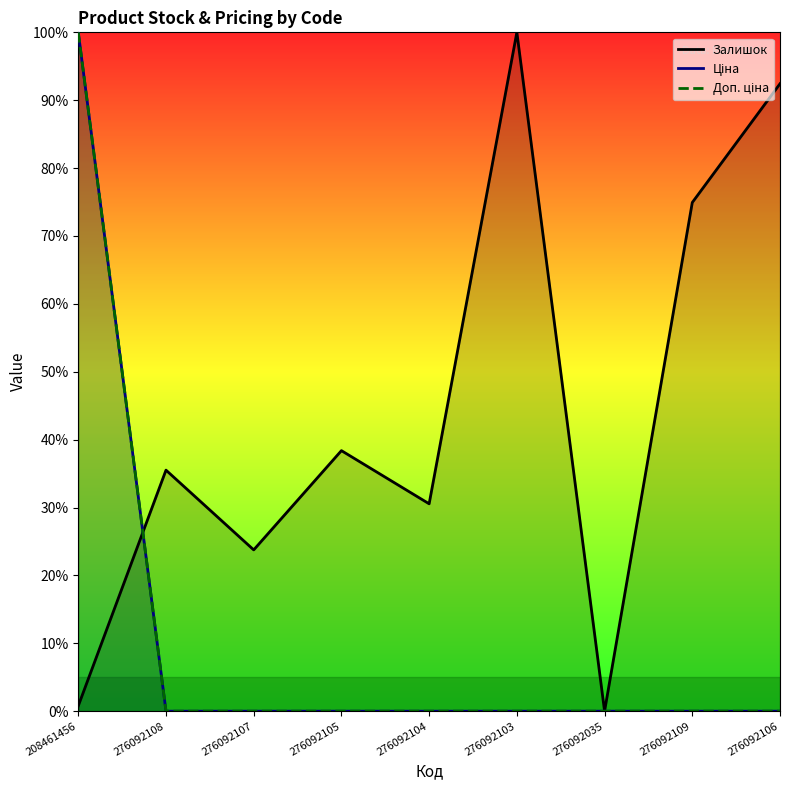

Reading left to right, transcribe all the data shown in this chart.

Залишок: 0.8	35.5	23.8	38.4	30.5	100.0	0.0	74.9	92.4
Ціна: 100.0	0.0	0.0	0.0	0.0	0.0	0.0	0.0	0.0
Доп. ціна: 100.0	0.0	0.0	0.0	0.0	0.0	0.0	0.0	0.0